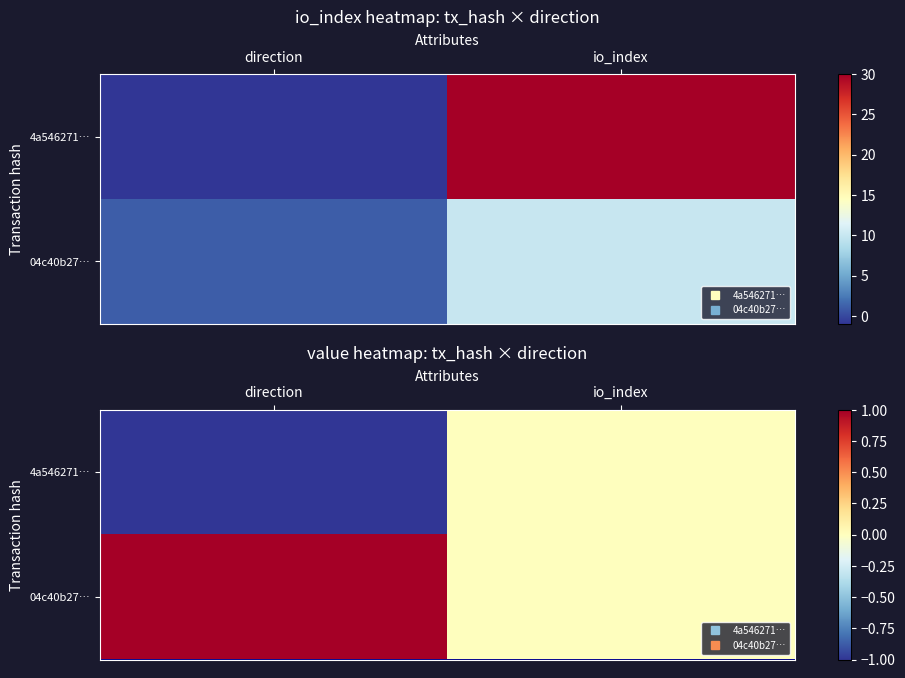

At which category is the sum across all series the highest?

io_index